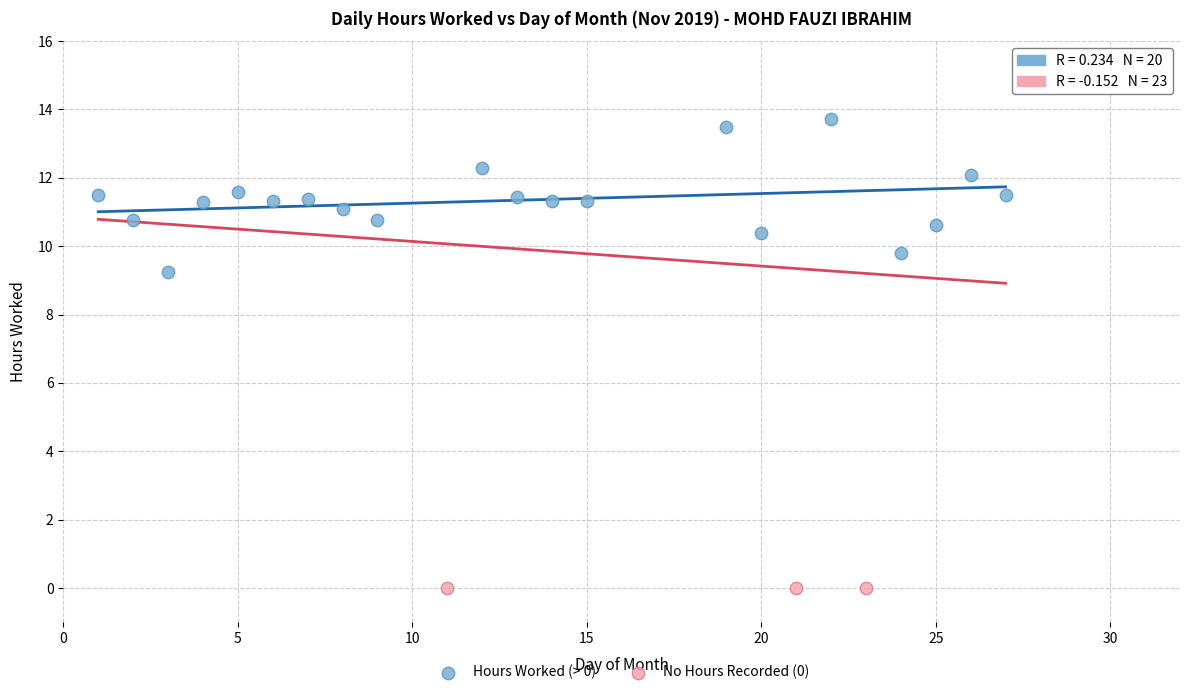

Which series reaches the maximum Y coordinate?

Hours Worked (> 0)